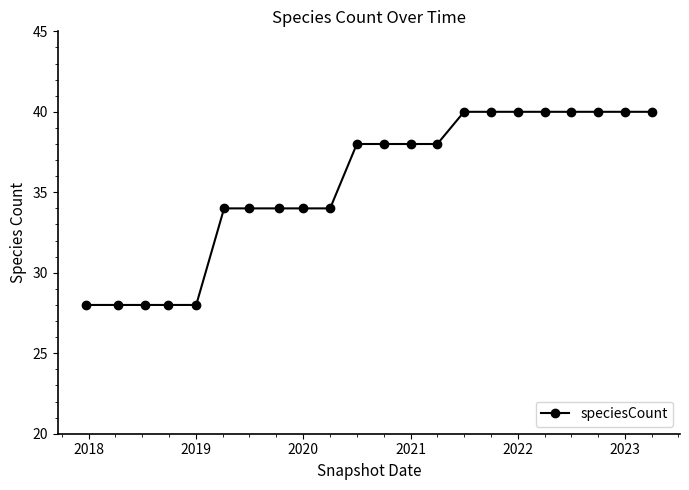

How many data points does each series have?

22